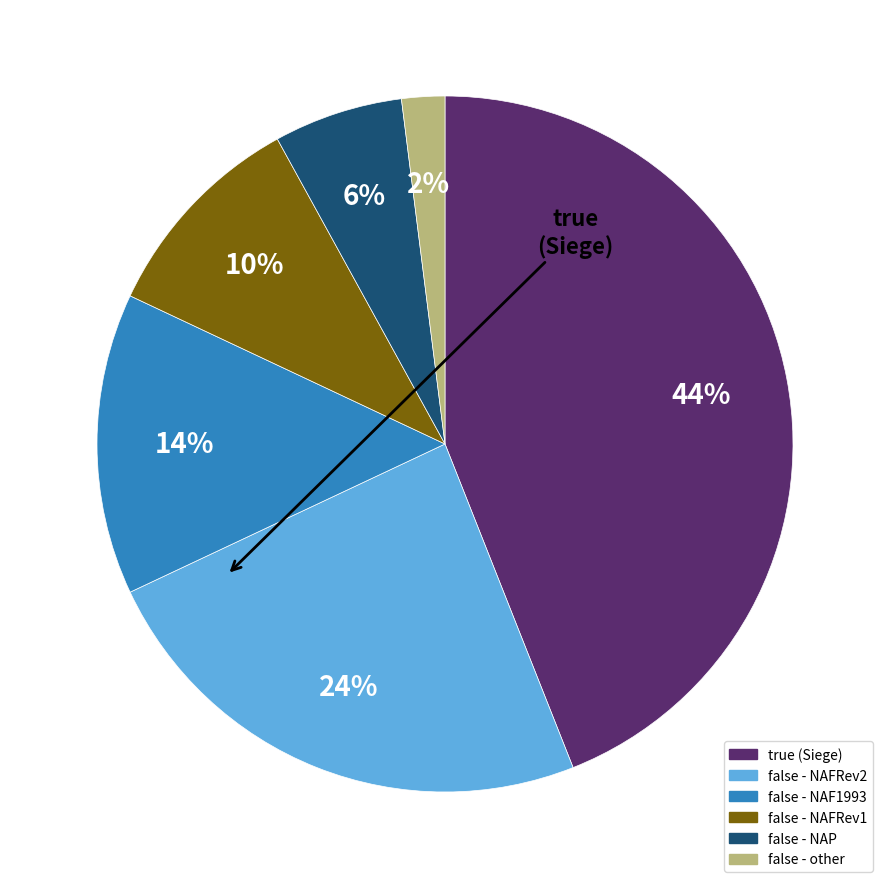

To the nearest percent, what is the average slice percentage?

17%